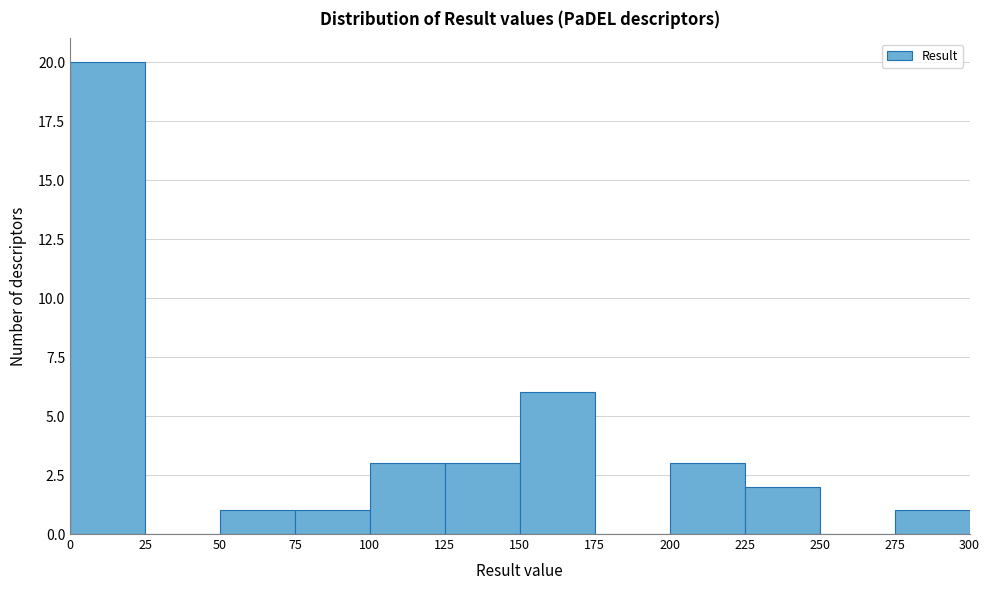

Over which range of the x-axis is the bar tallest?

0 to 25